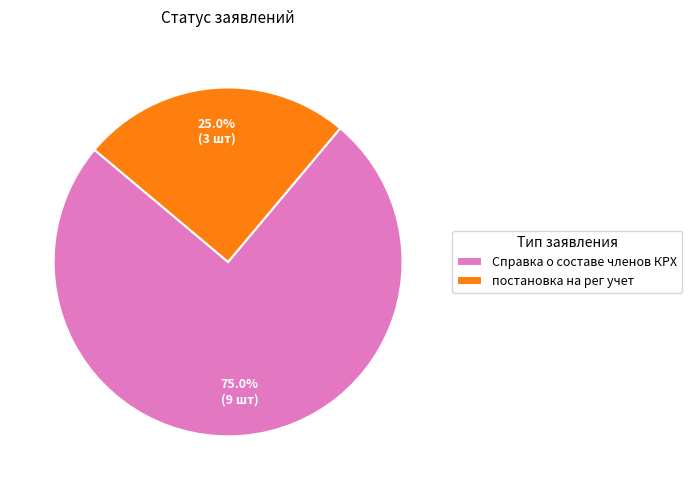

To the nearest percent, what percentage of the pie is постановка на рег учет?

25%